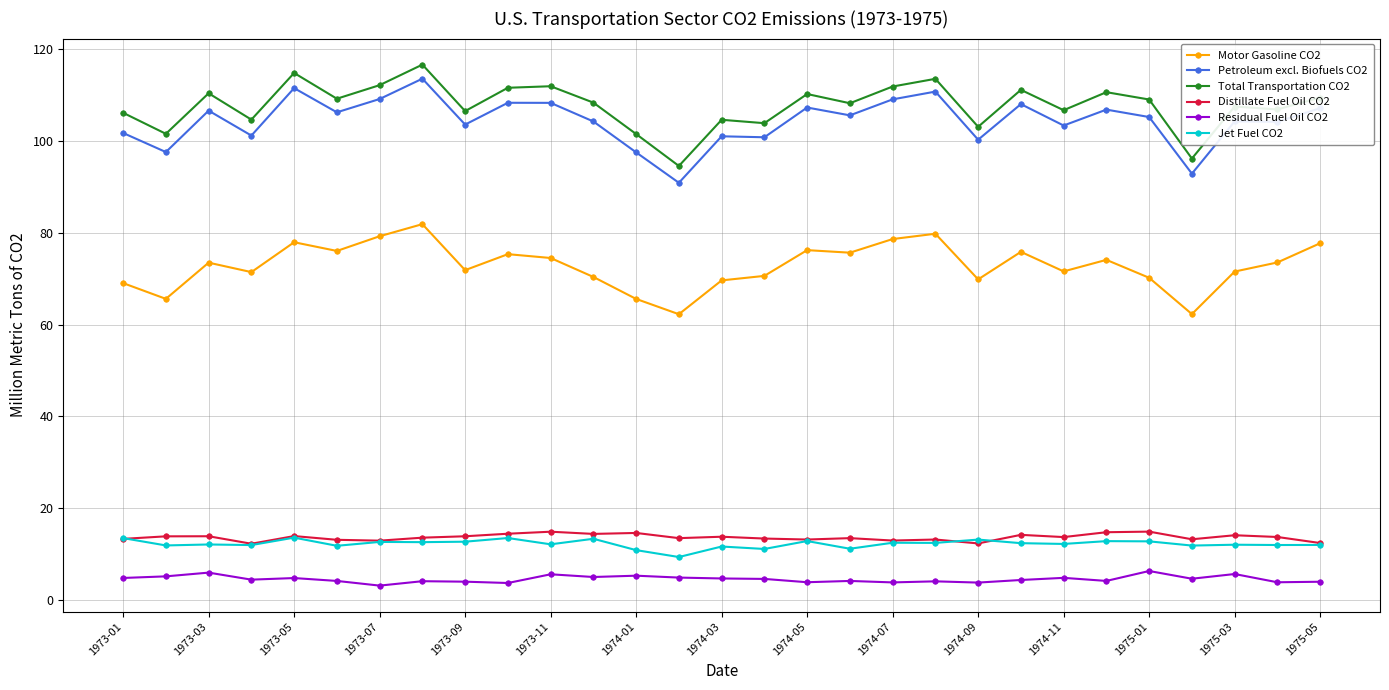

True or false: Total Transportation CO2 and Motor Gasoline CO2 intersect in this chart.

False